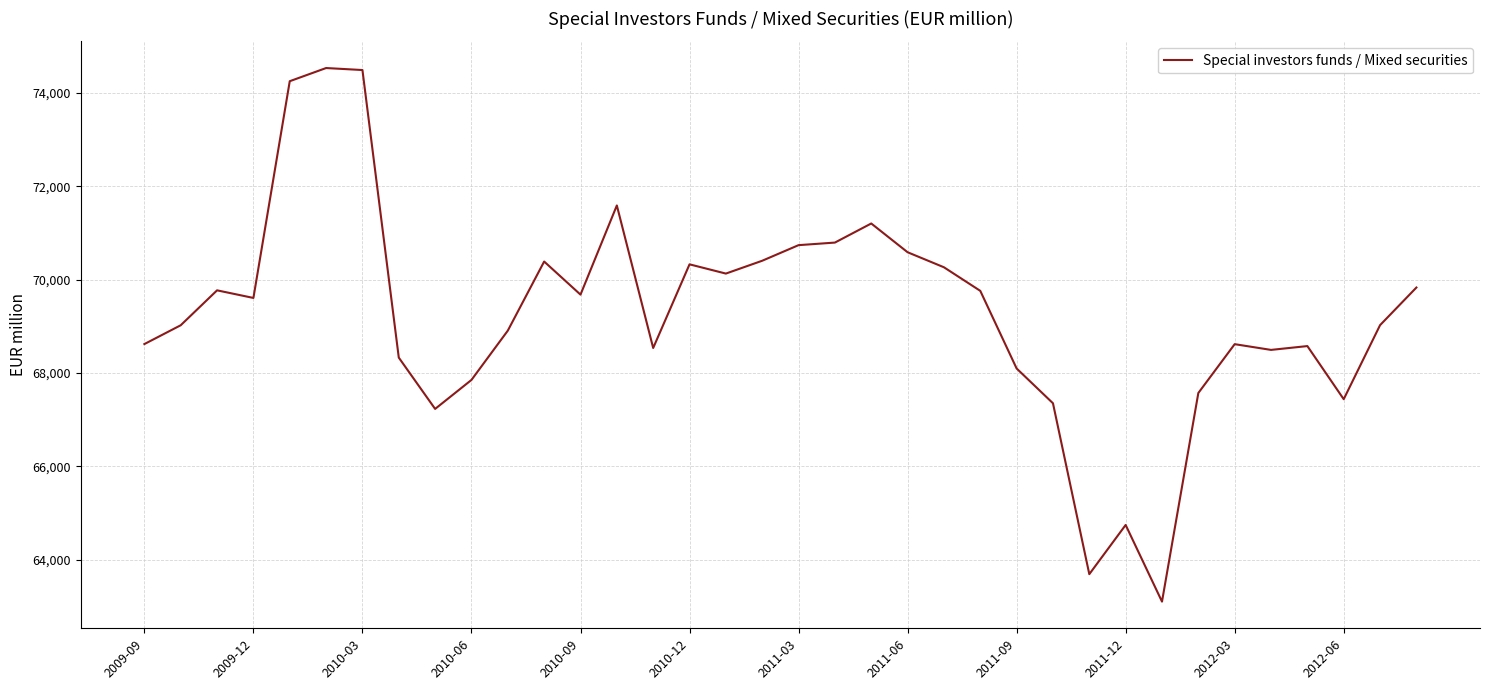

What is the smallest value displayed?

63102